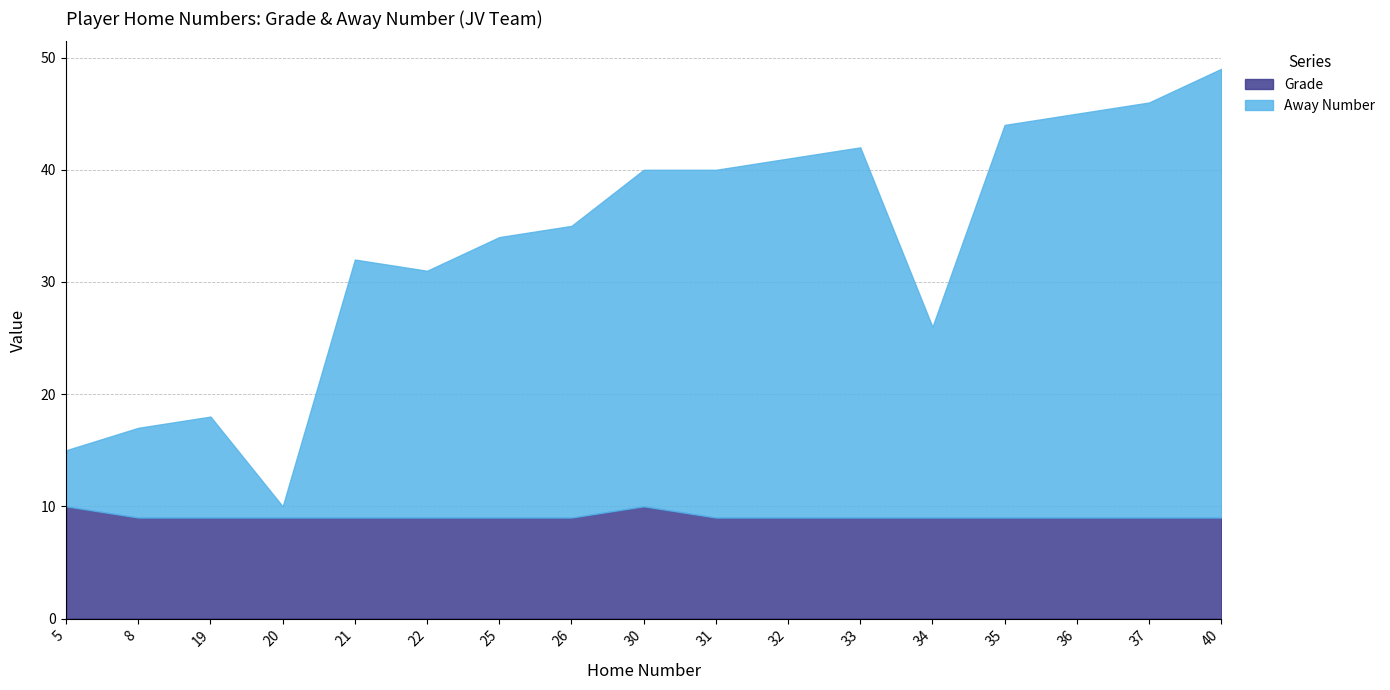

What is the minimum value shown in the chart?

1